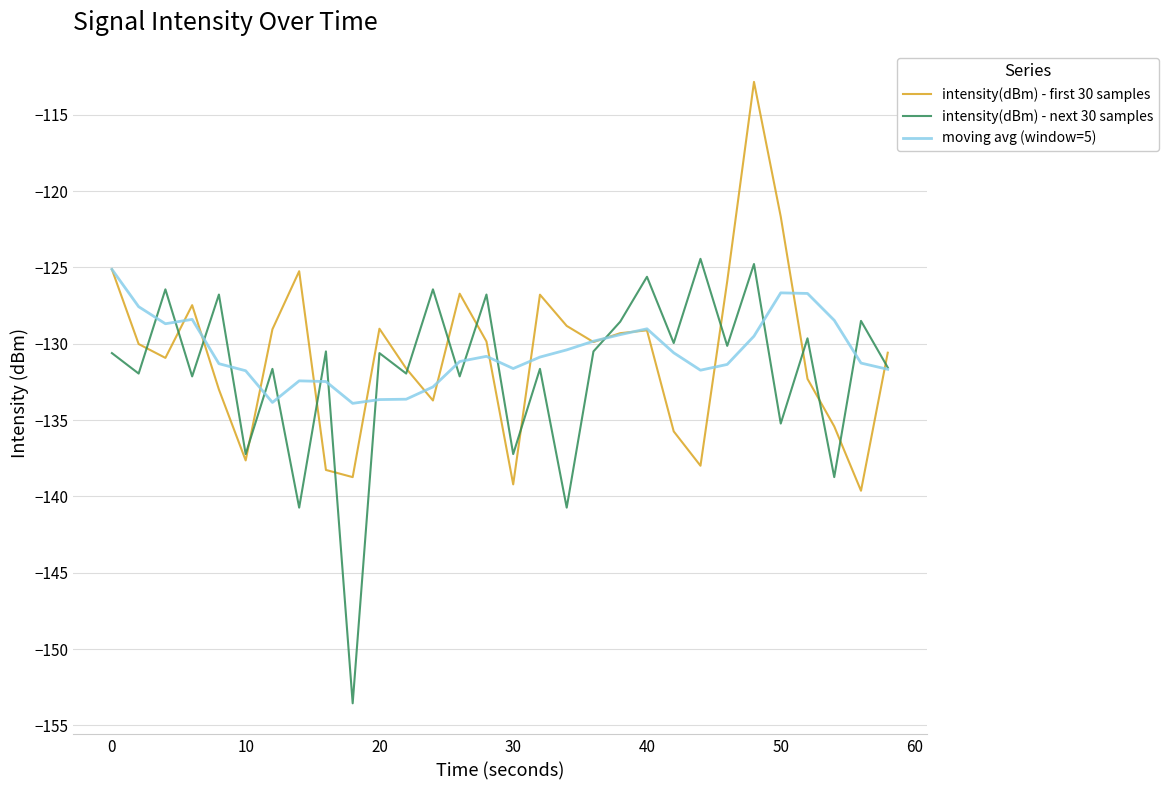

Which series has the largest range (max minus min)?

intensity(dBm) - next 30 samples